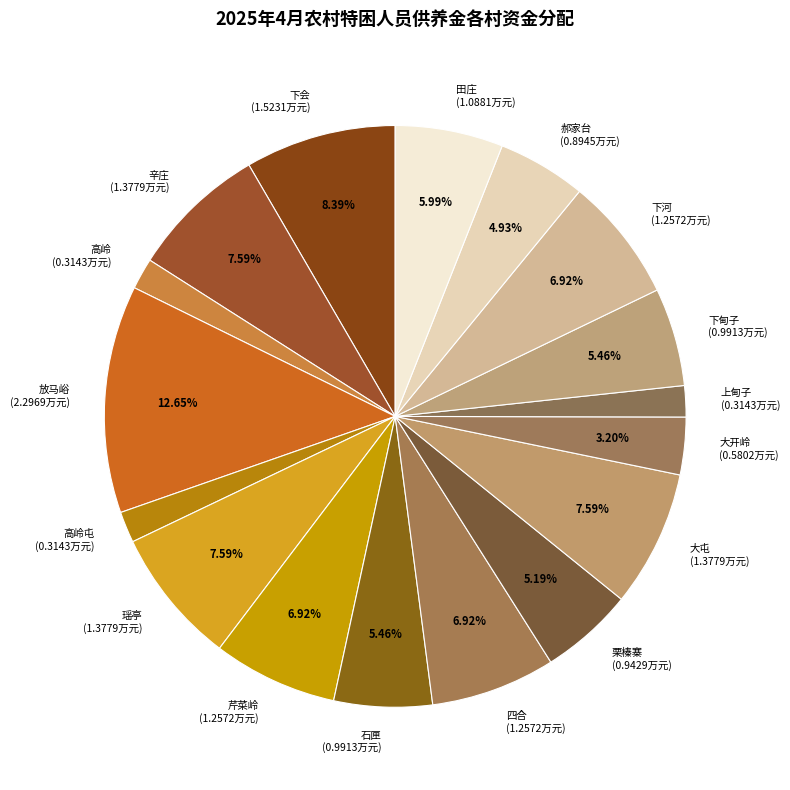

Count the number of slices in the pie.

17